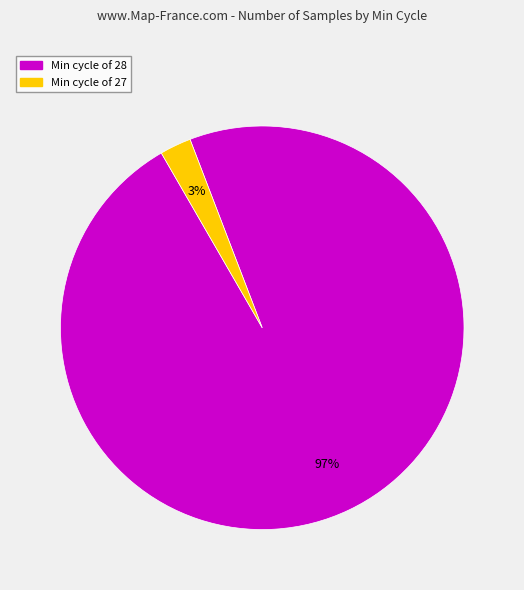

Is there a majority slice in this chart?

Yes